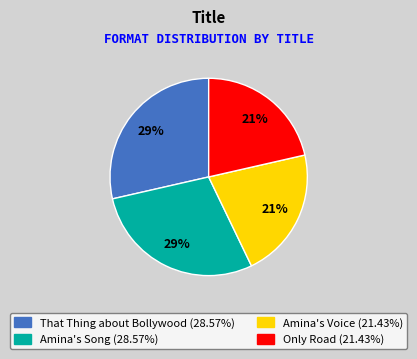

How many segments does this pie chart have?

4